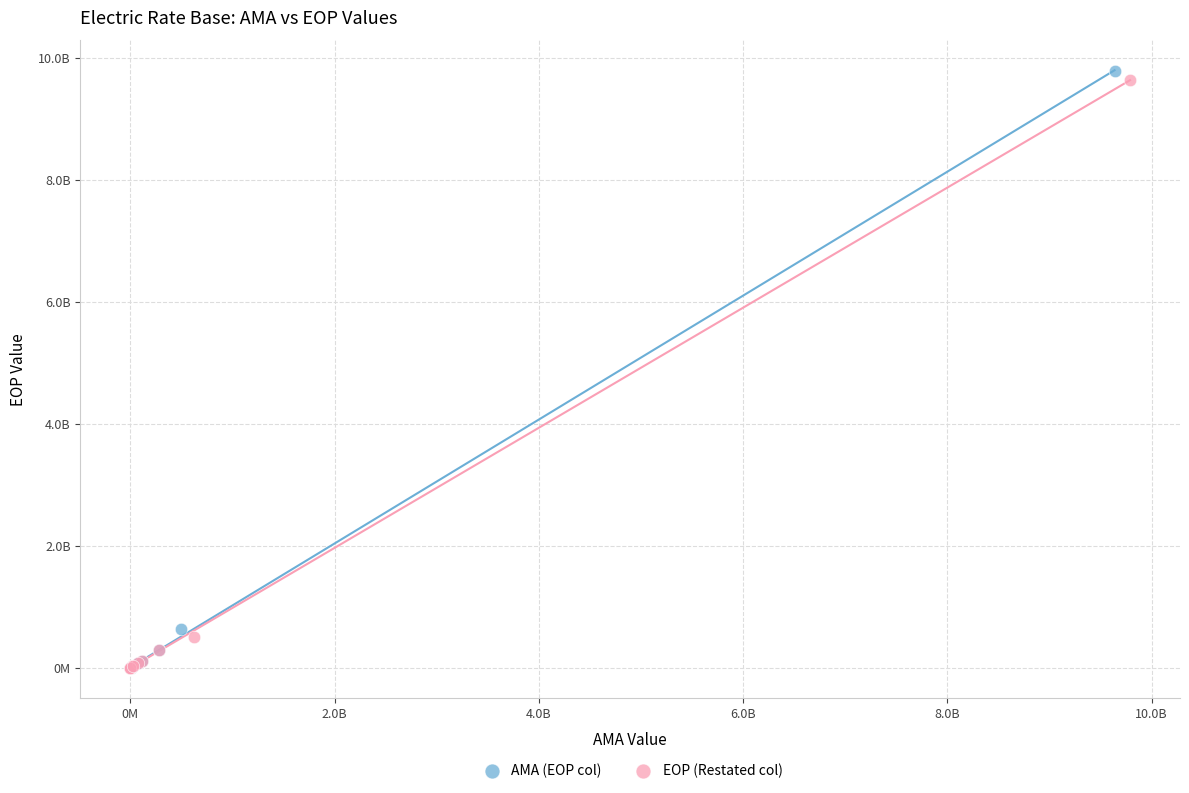

Which series has the largest Y range (max minus min)?

AMA (EOP col)